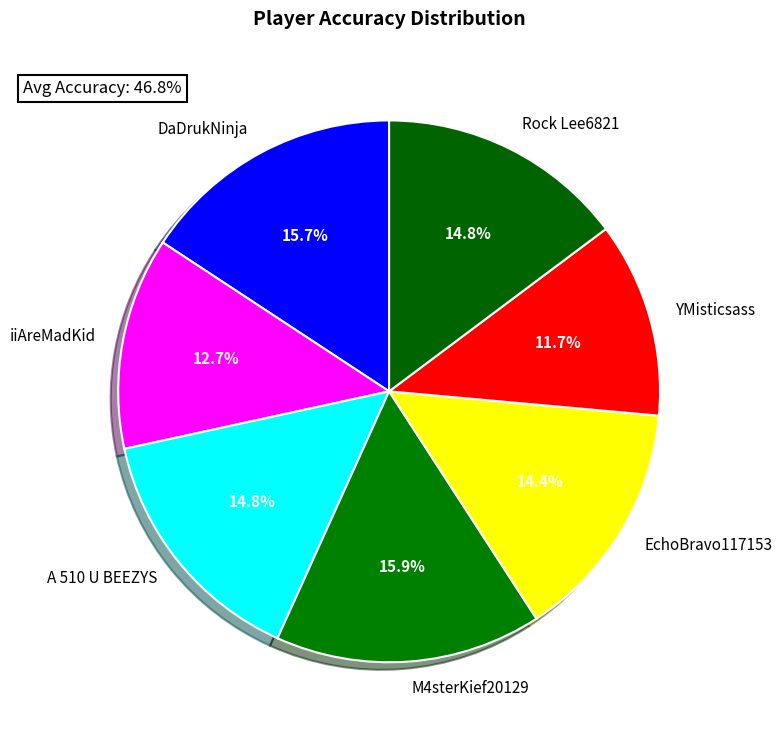

How many slices are in this pie chart?

7